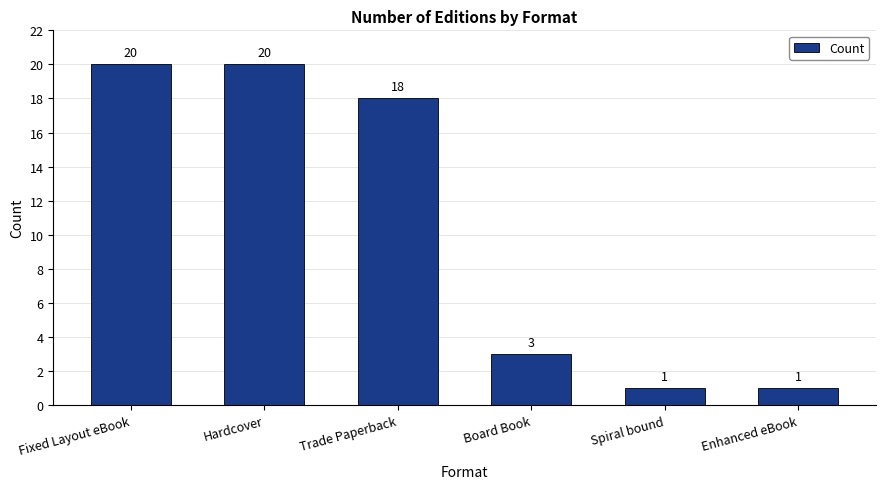

Is it true that the value at Spiral bound is 0?

False